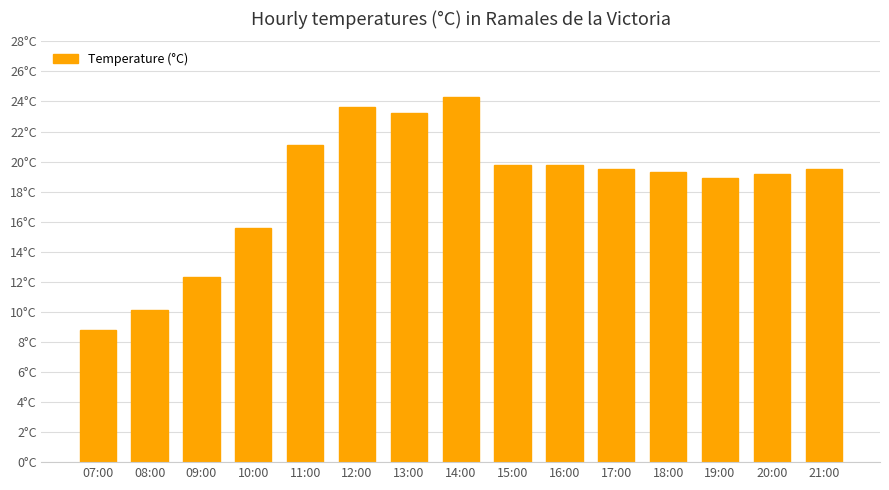

Does the chart contain any negative values?

No